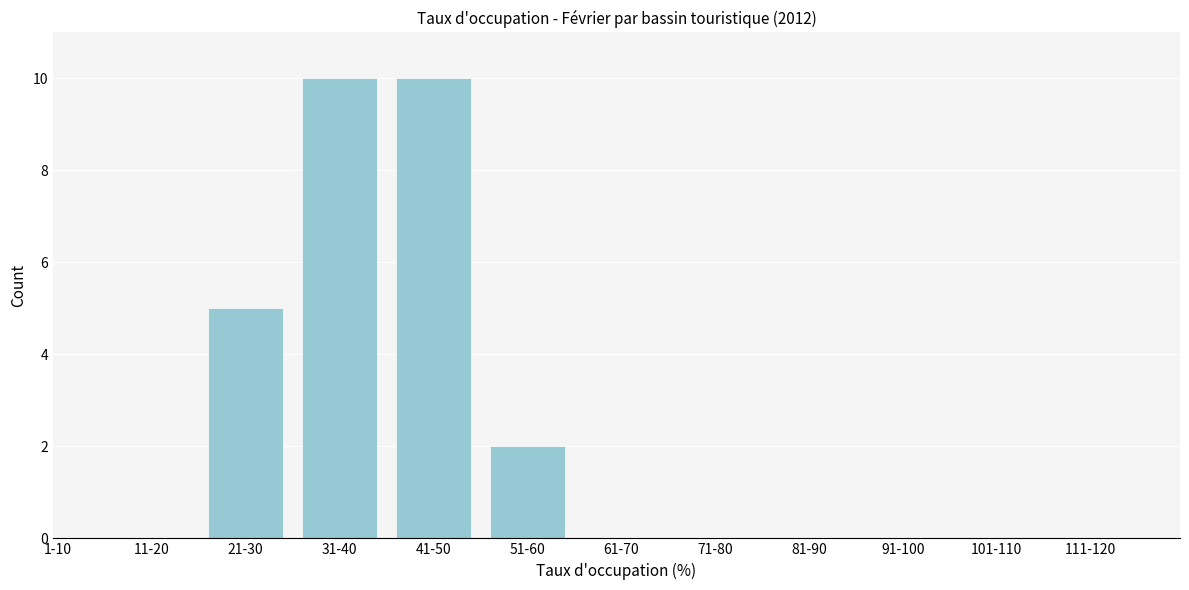

Reading left to right, transcribe all the data shown in this chart.

1-10=0	11-20=0	21-30=5	31-40=10	41-50=10	51-60=2	61-70=0	71-80=0	81-90=0	91-100=0	101-110=0	111-120=0